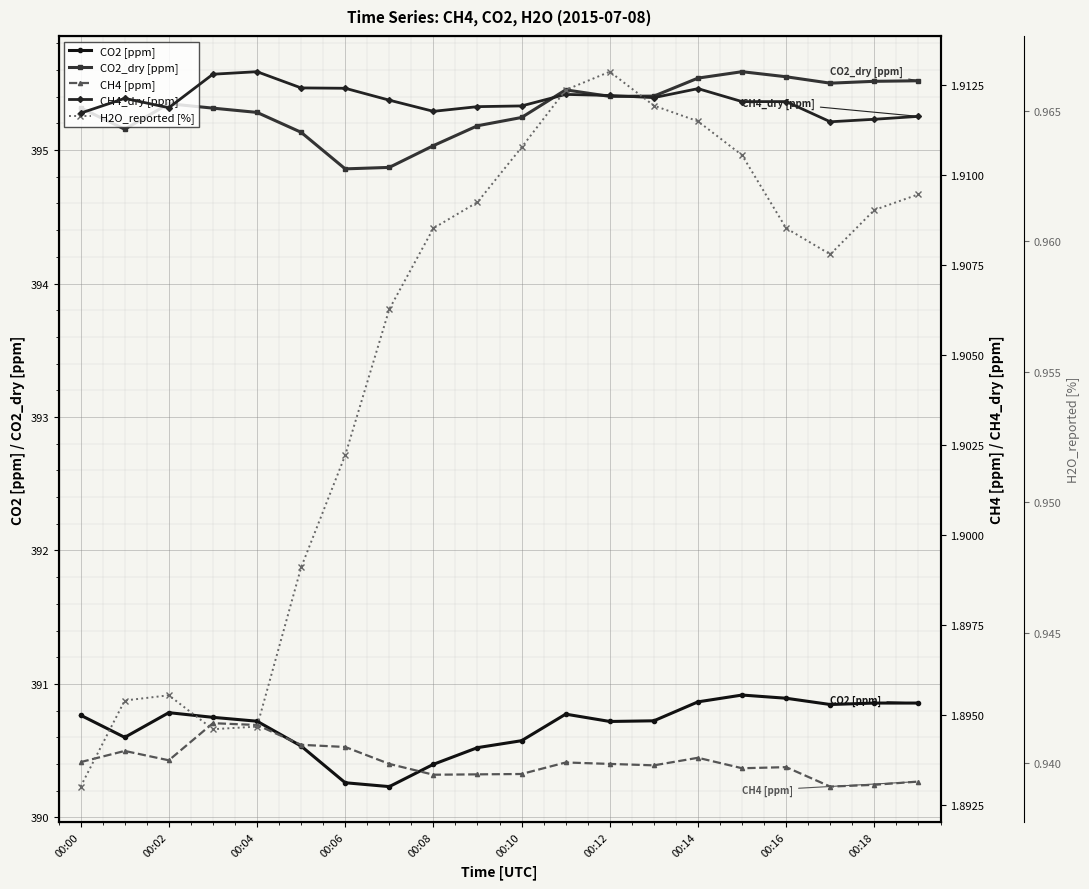

How many interior local valleys does the CO2 [ppm] series have?

4